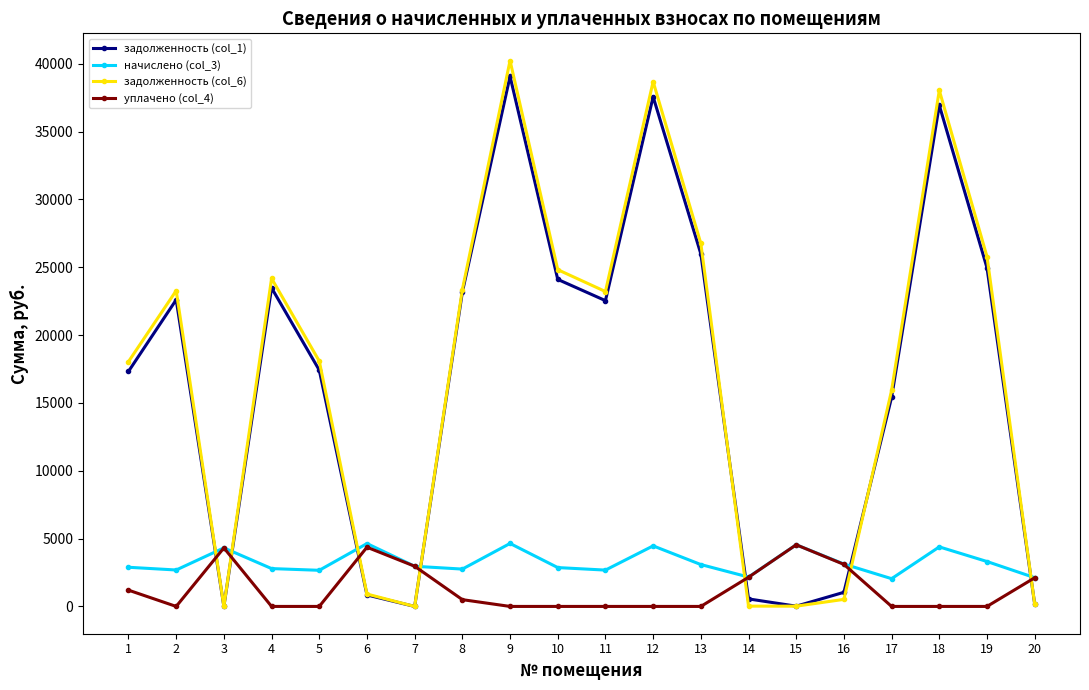

At which label does задолженность (col_6) first exceed 23211?

2